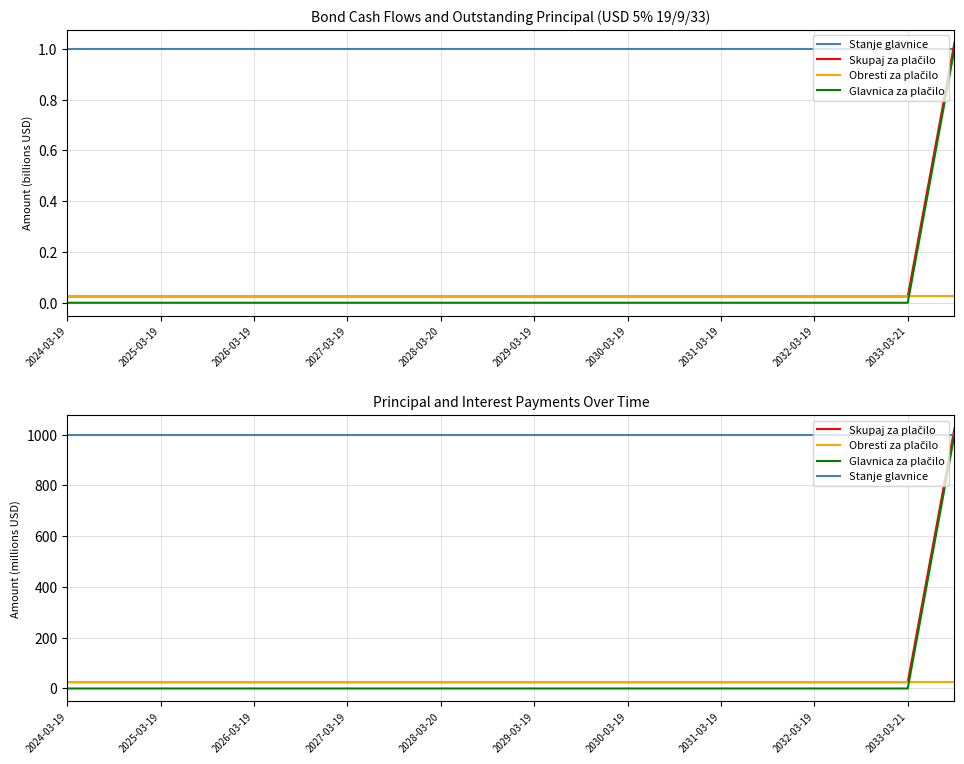

True or false: Skupaj za plačilo and Glavnica za plačilo cross at least once.

False